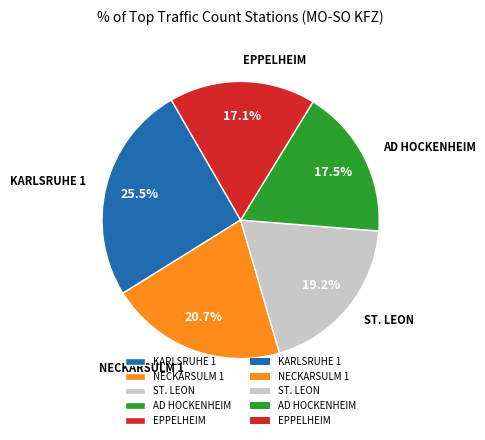

Does ST. LEON account for over 50% of the chart?

No